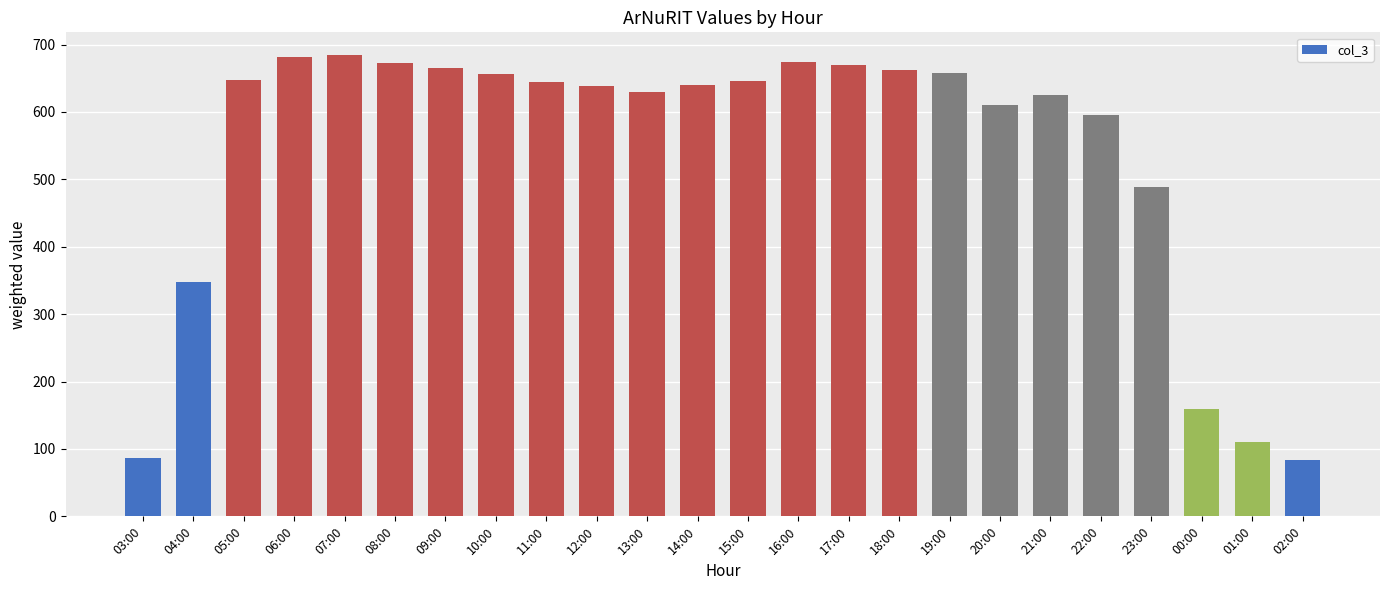

What is the sum of all values?

12975